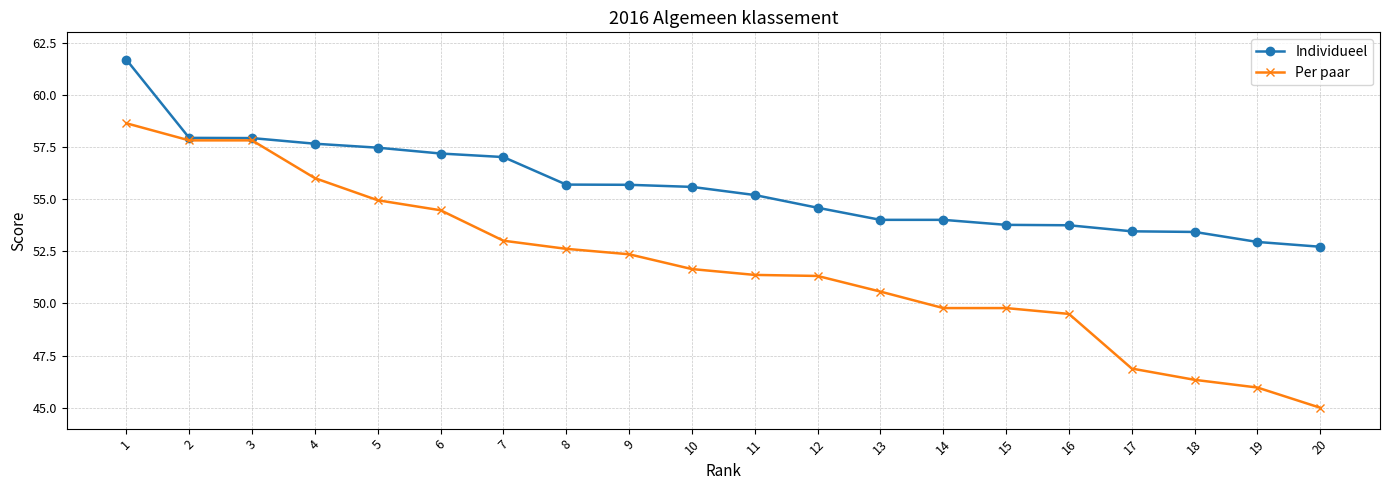

Rank the series at 19 from highest to lowest value.

Individueel, Per paar